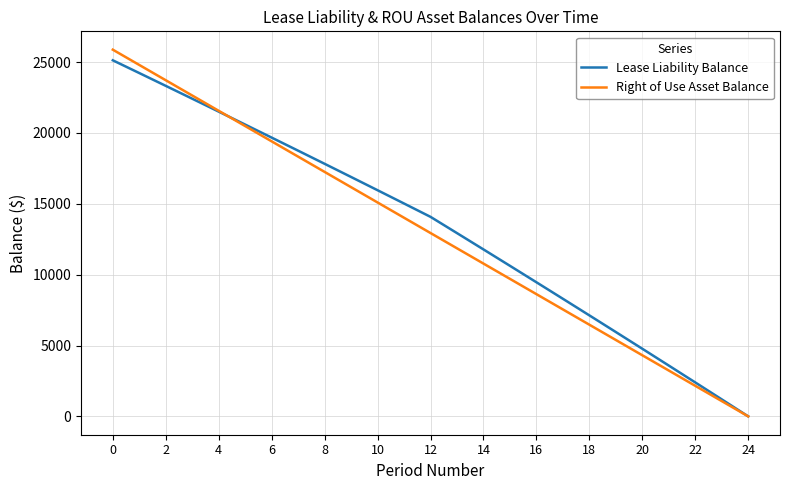

True or false: Lease Liability Balance and Right of Use Asset Balance cross at least once.

True